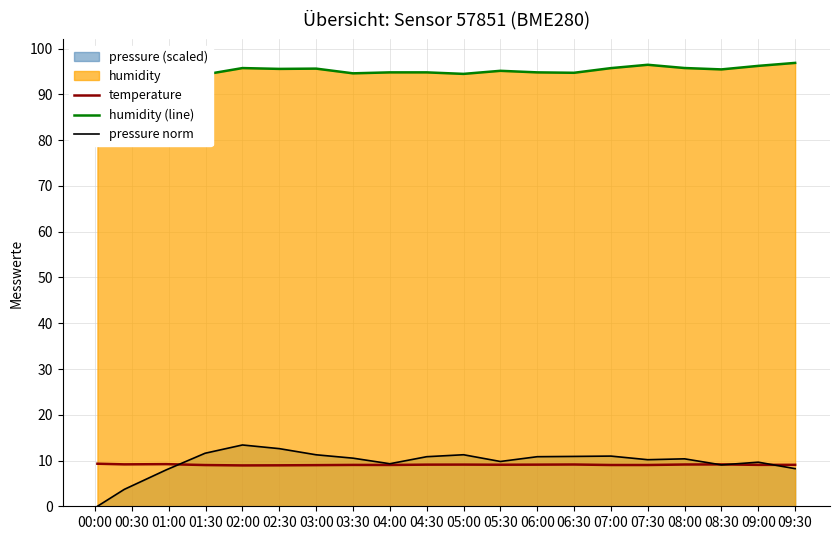

What is the difference between the highest and lowest values at 05:00?

85.4